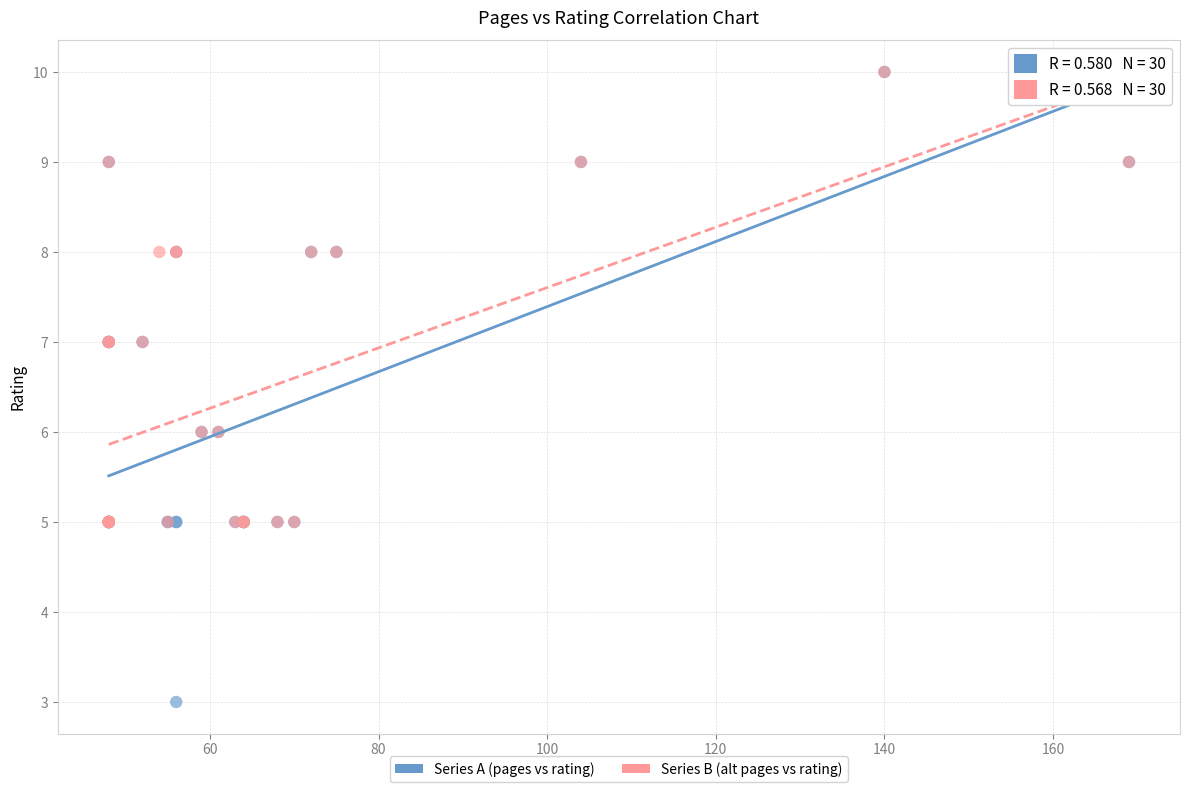

Which series reaches the minimum Y coordinate?

Series A (pages vs rating)